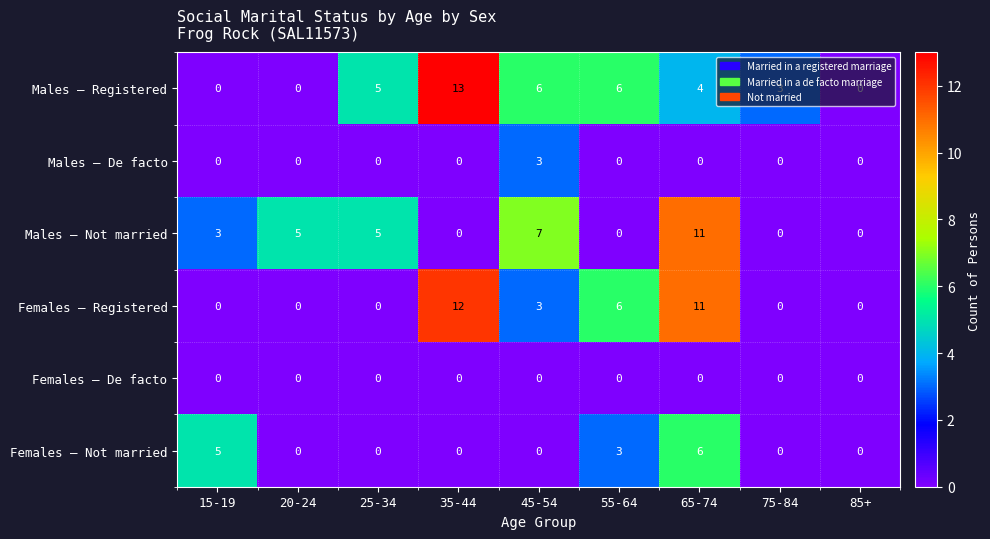

Count the Males – Not married values in the range 0 to 5.

7